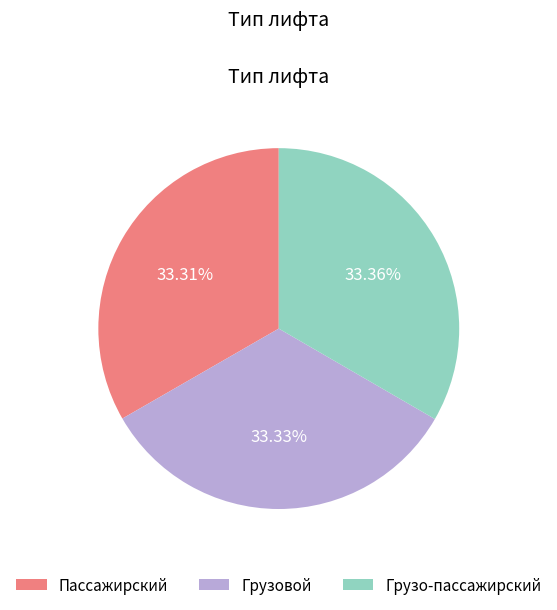

What portion of the pie excludes Пассажирский?

66.7%